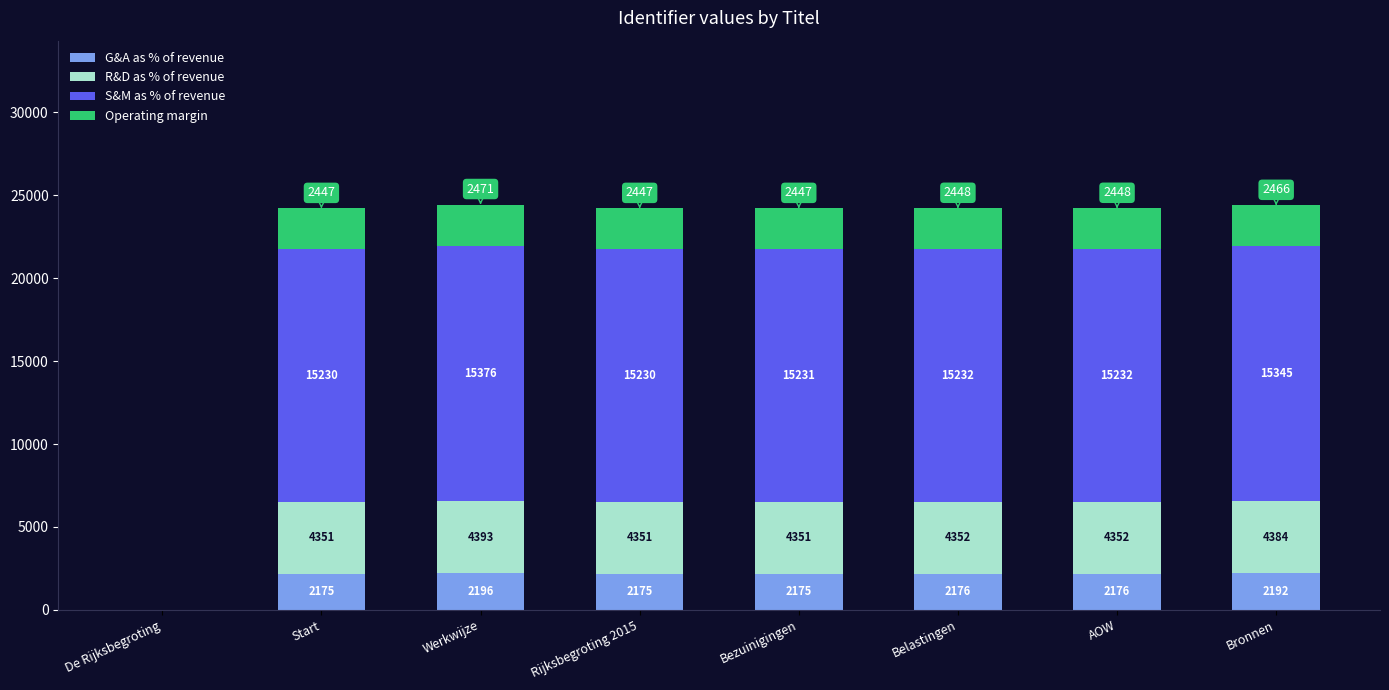

At which label does G&A as % of revenue first exceed 2176?

Werkwijze